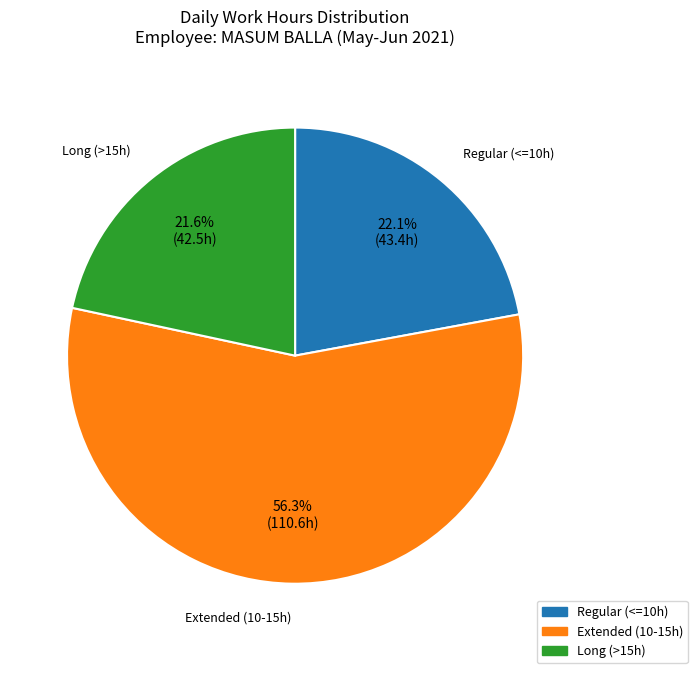

Is there a majority slice in this chart?

Yes